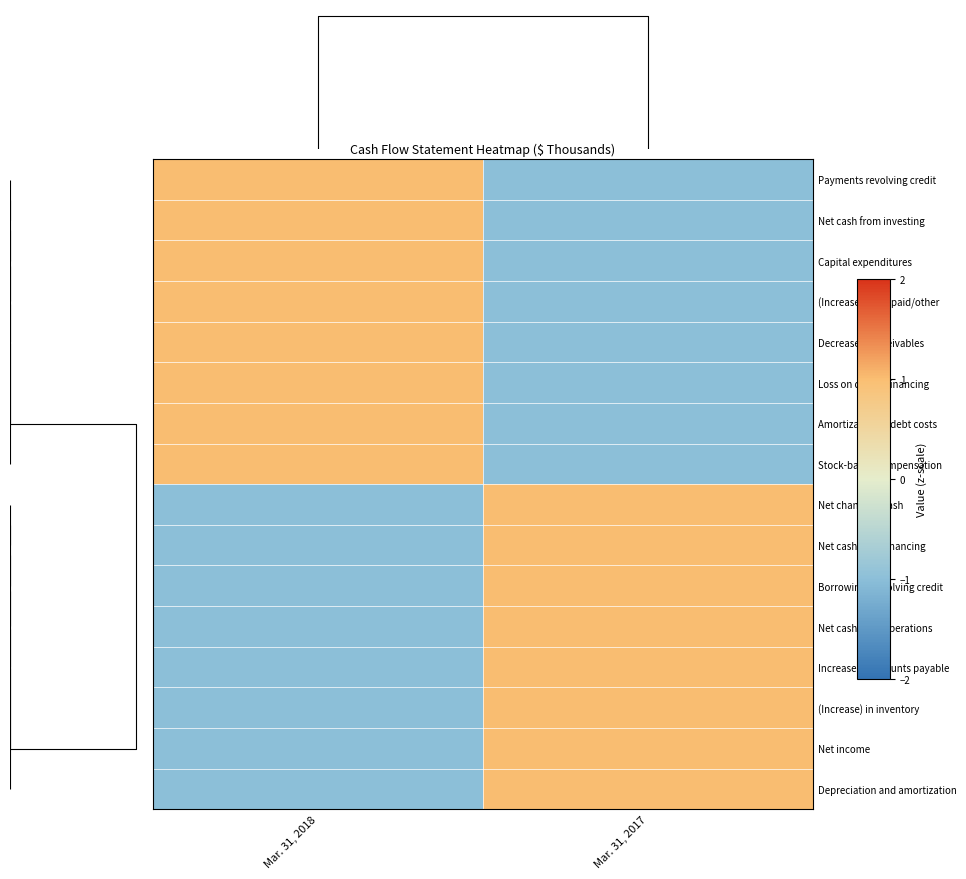

Reading left to right, transcribe all the data shown in this chart.

Payments revolving credit: Mar. 31, 2018=1	Mar. 31, 2017=-1
Net cash from investing: Mar. 31, 2018=1	Mar. 31, 2017=-1
Capital expenditures: Mar. 31, 2018=1	Mar. 31, 2017=-1
(Increase) in prepaid/other: Mar. 31, 2018=1	Mar. 31, 2017=-1
Decrease in receivables: Mar. 31, 2018=1	Mar. 31, 2017=-1
Loss on debt refinancing: Mar. 31, 2018=1	Mar. 31, 2017=-1
Amortization of debt costs: Mar. 31, 2018=1	Mar. 31, 2017=-1
Stock-based compensation: Mar. 31, 2018=1	Mar. 31, 2017=-1
Net change in cash: Mar. 31, 2018=-1	Mar. 31, 2017=1
Net cash from financing: Mar. 31, 2018=-1	Mar. 31, 2017=1
Borrowings revolving credit: Mar. 31, 2018=-1	Mar. 31, 2017=1
Net cash from operations: Mar. 31, 2018=-1	Mar. 31, 2017=1
Increase in accounts payable: Mar. 31, 2018=-1	Mar. 31, 2017=1
(Increase) in inventory: Mar. 31, 2018=-1	Mar. 31, 2017=1
Net income: Mar. 31, 2018=-1	Mar. 31, 2017=1
Depreciation and amortization: Mar. 31, 2018=-1	Mar. 31, 2017=1